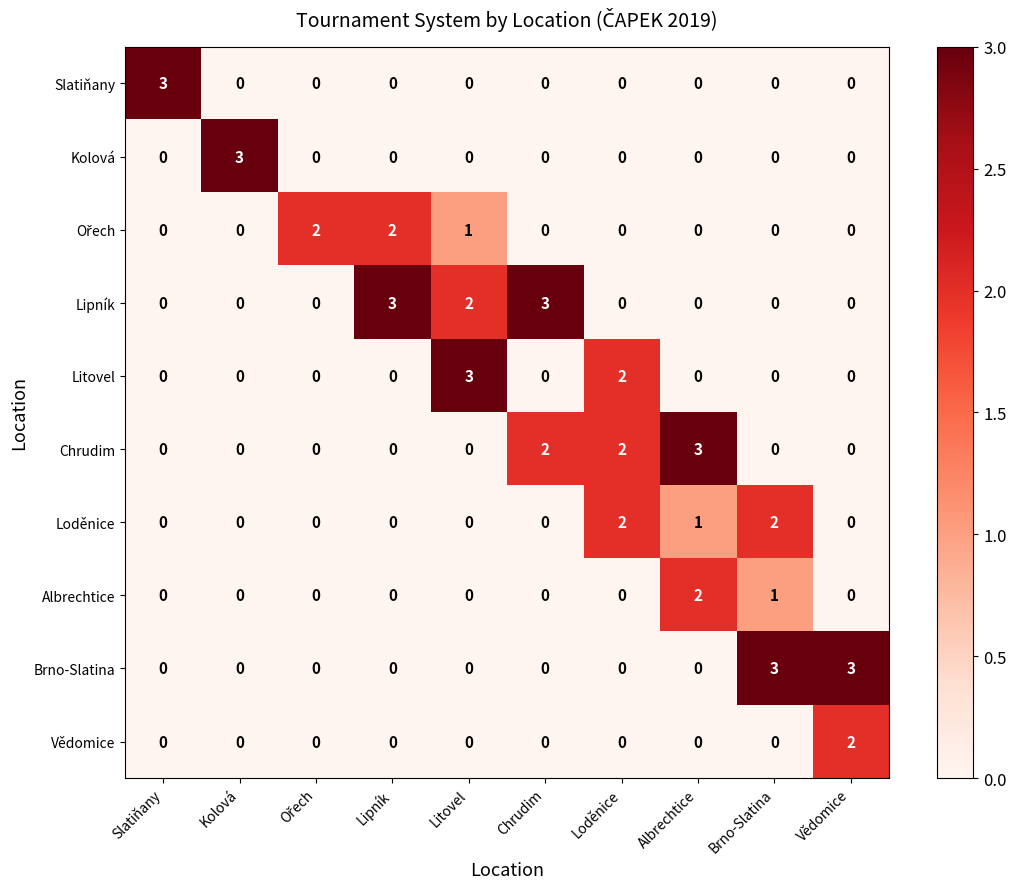

Which series has the largest total across all categories?

Lipník